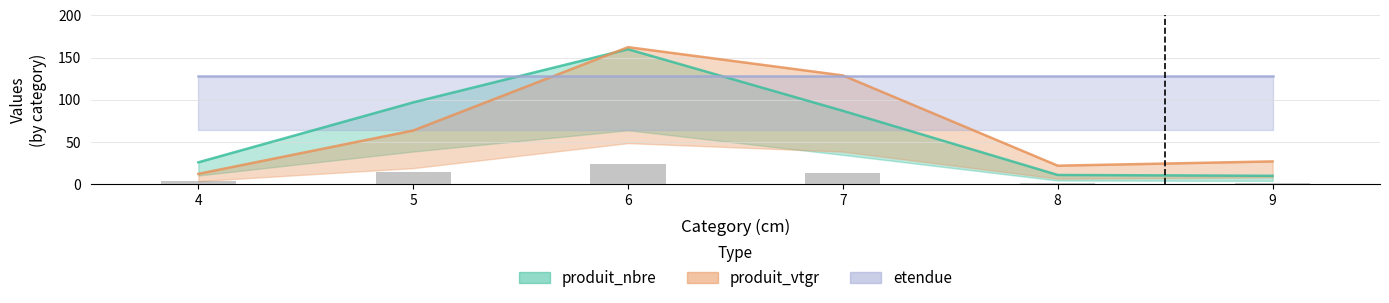

Which category has the lowest value across all series?

9